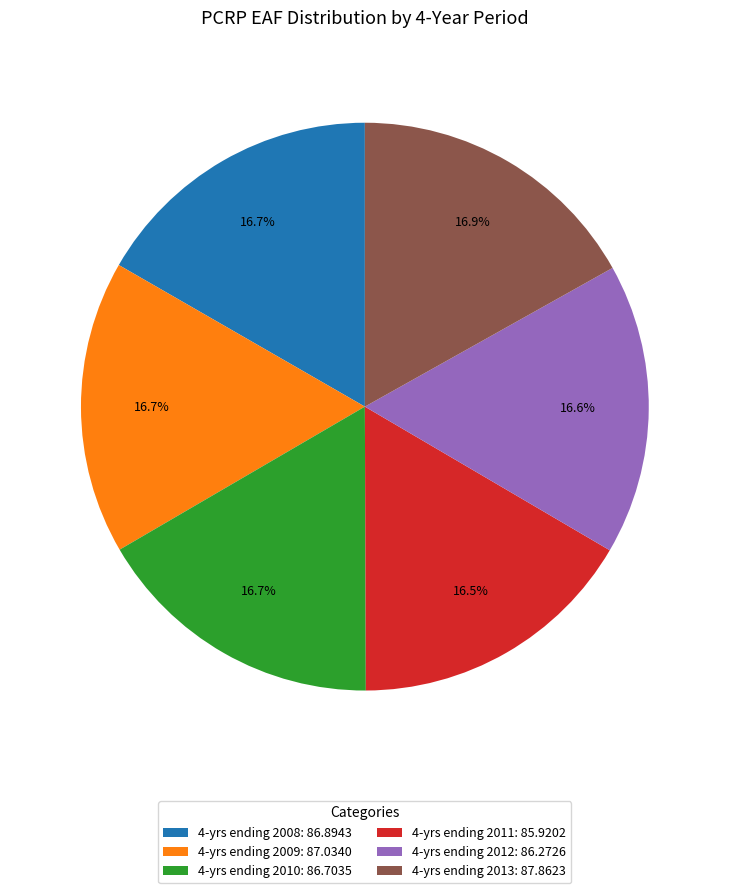

Is the sum of 4-yrs ending 2008 and 4-yrs ending 2012 greater than half?

No